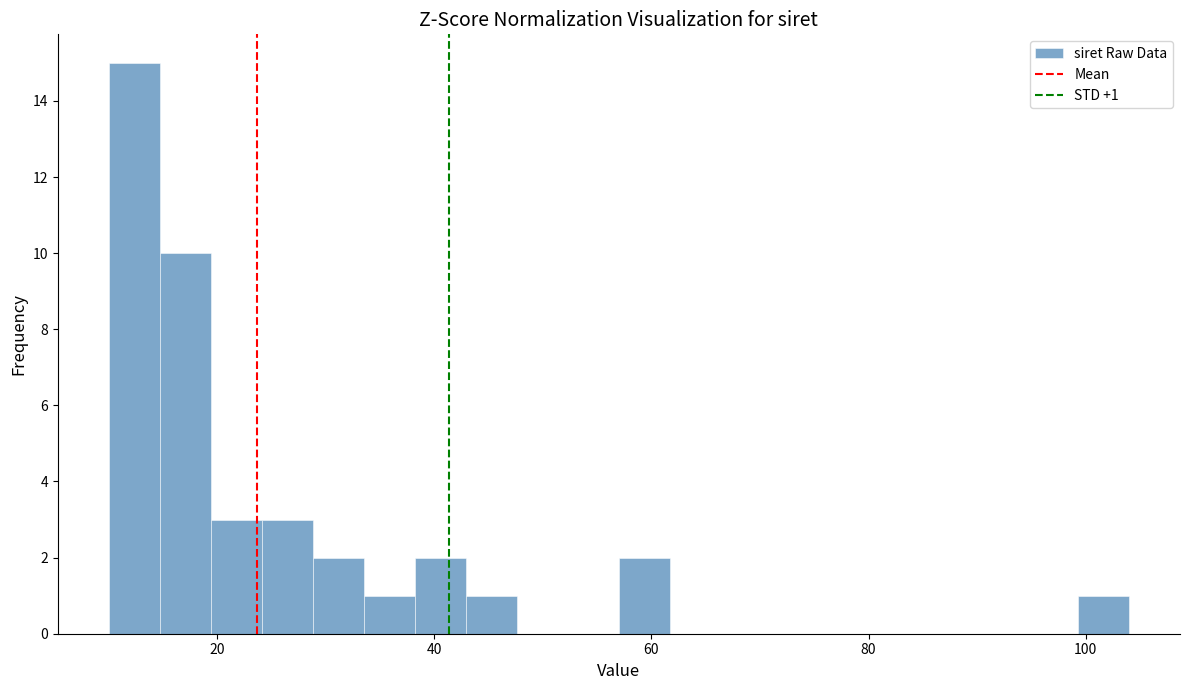

Read against the x-axis, roughly where is the centre of the tallest bar?

12